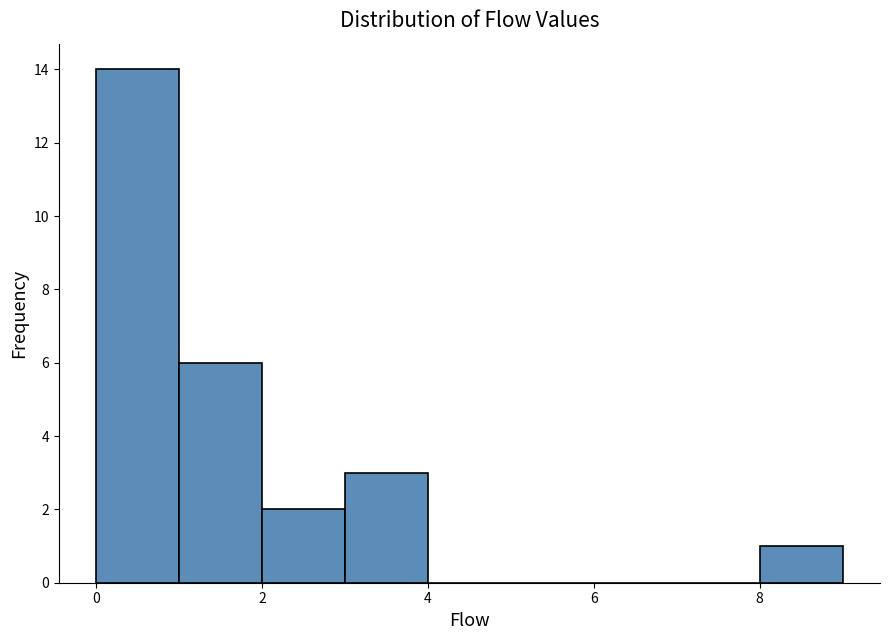

Reading left to right, list every bar in this chart as the range it spans on the x-axis followed by its height. The values are not printed on the chart, so give them approximately, as read against the axis.

0 to 1: 14
1 to 2: 6
2 to 3: 2
3 to 4: 3
4 to 5: 0
5 to 6: 0
6 to 7: 0
7 to 8: 0
8 to 9: 1